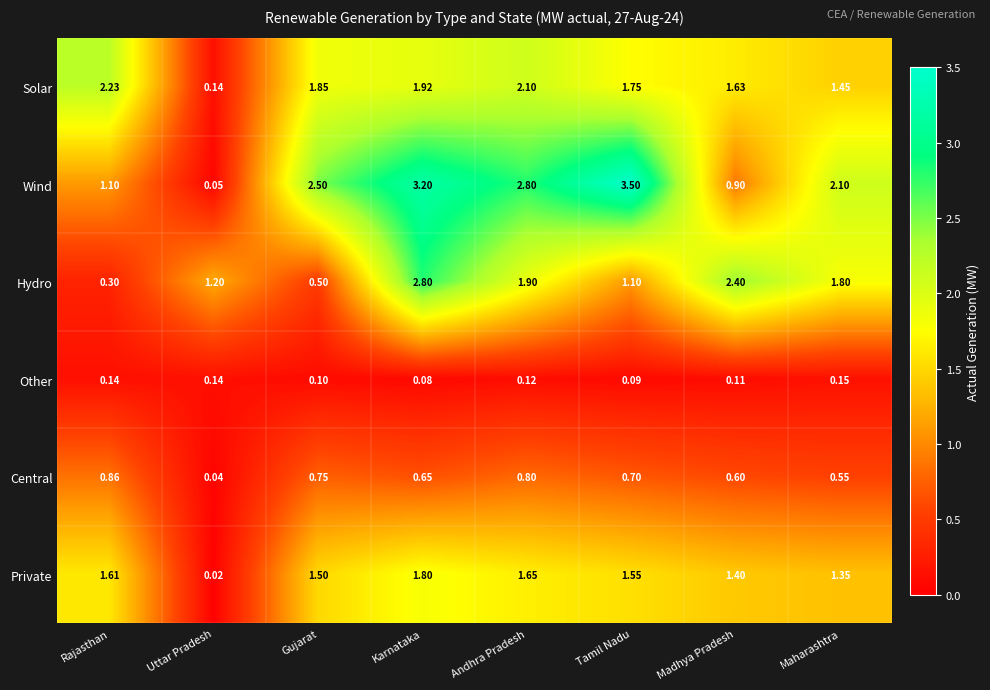

Which category has the lowest value across all series?

Uttar Pradesh